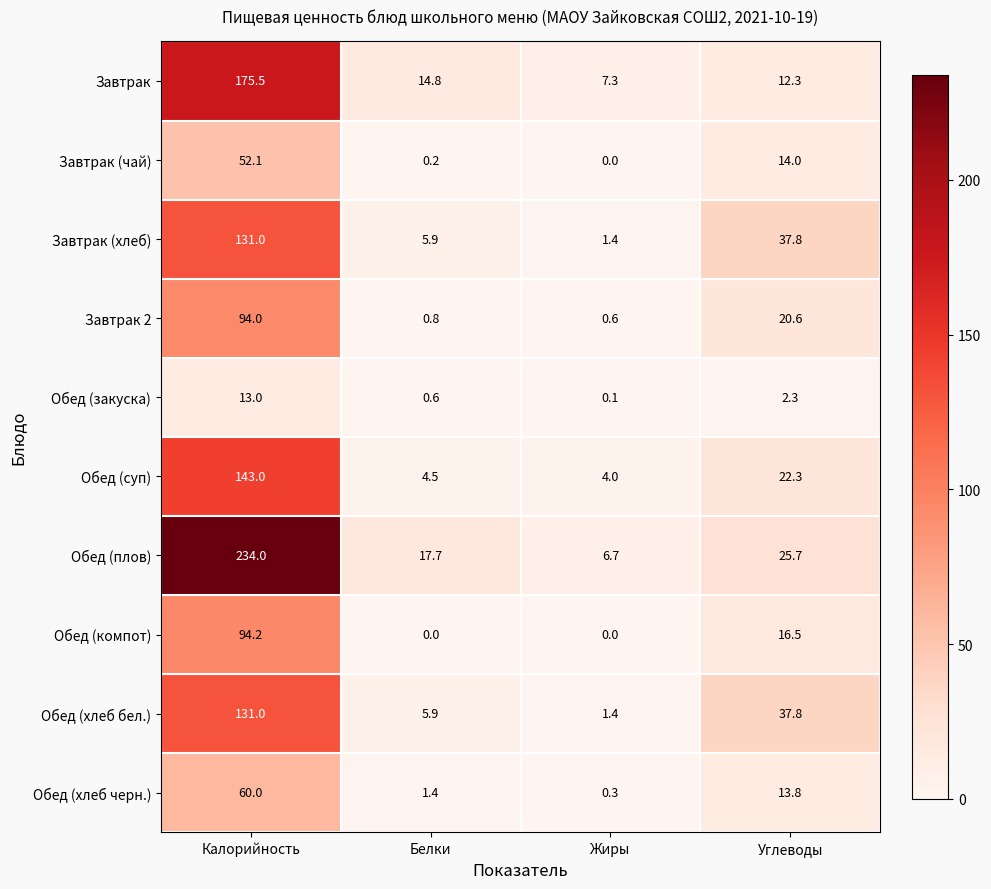

Between Калорийность and Углеводы, which series saw the biggest shift?

Обед (плов)